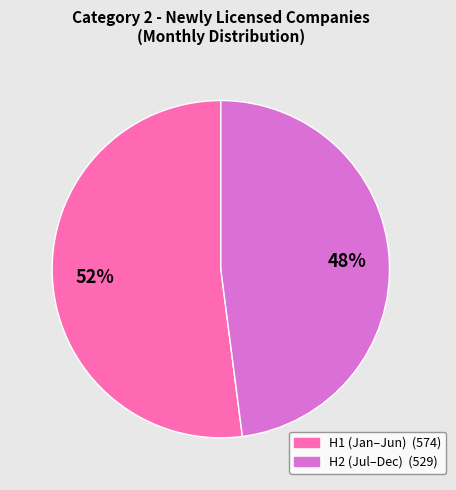

To the nearest percent, what is the difference between the largest and smallest slice percentages?

4%